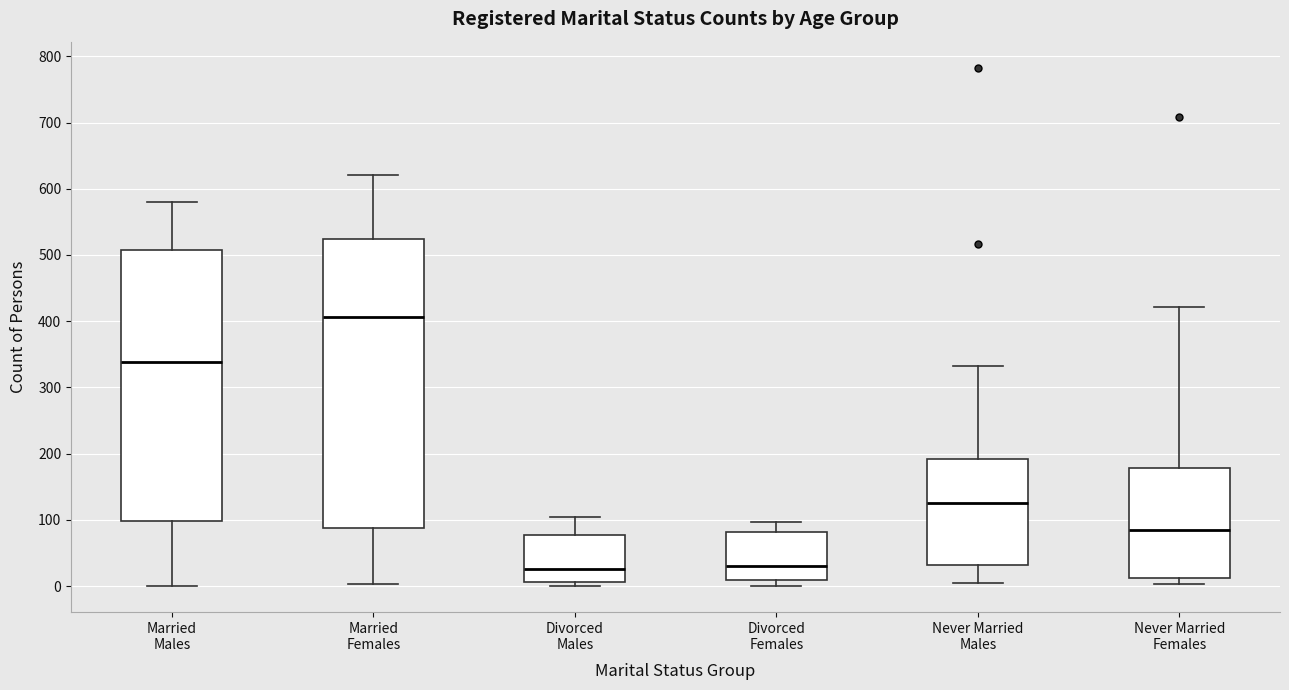

Reading left to right, read every box against the y-axis: the position of its median line, the range the box covers, and the ends of its whiskers. The values are not printed on the chart, so give them approximately, as read against the axis.

Married Males: median 340, box 100 to 510, whiskers 0 to 580
Married Females: median 410, box 90 to 520, whiskers 0 to 620
Divorced Males: median 30, box 10 to 80, whiskers 0 to 100
Divorced Females: median 30, box 10 to 80, whiskers 0 to 100
Never Married Males: median 130, box 30 to 190, whiskers 0 to 330
Never Married Females: median 80, box 10 to 180, whiskers 0 to 420